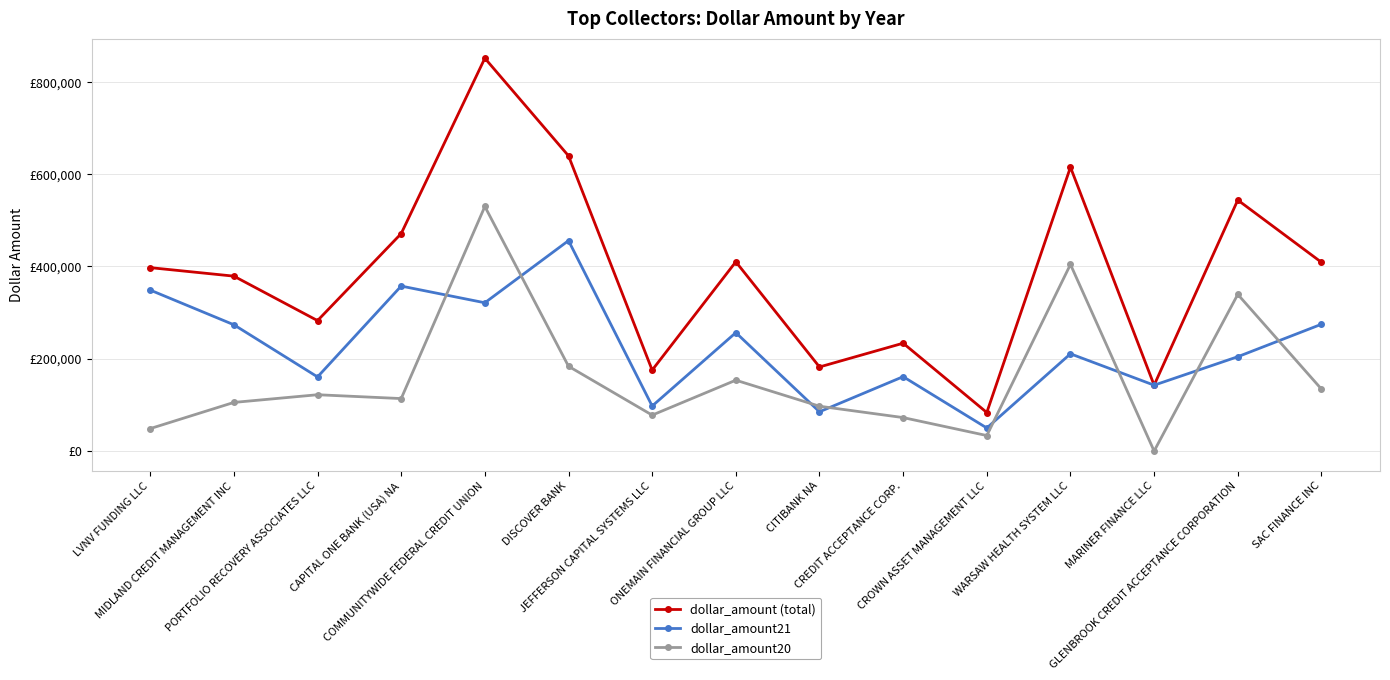

What is the difference between the maximum and second lowest values in the dollar_amount (total) series?

708700